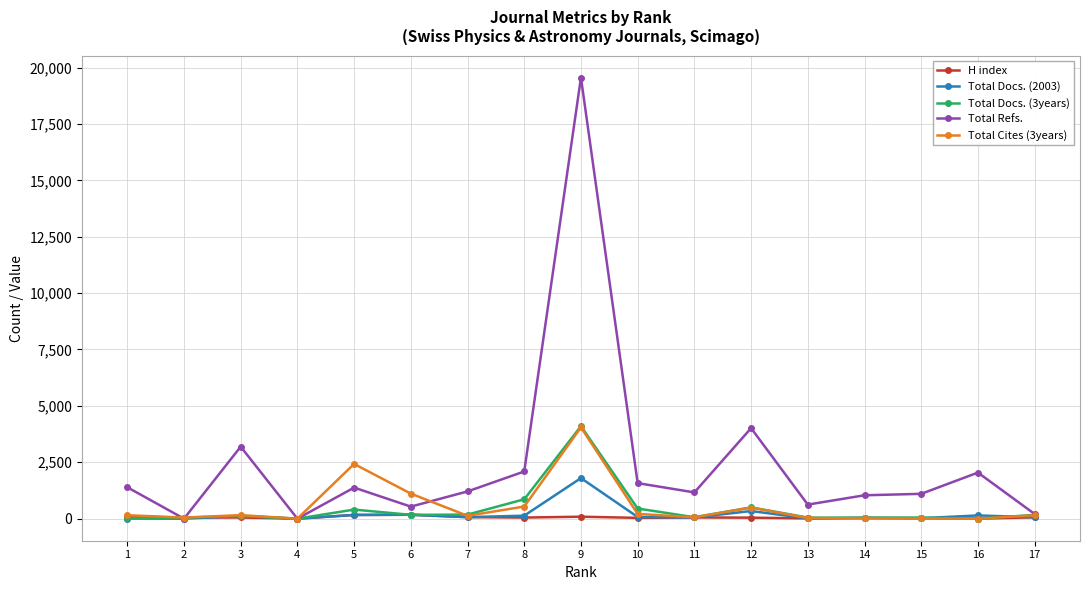

True or false: Total Docs. (3years) has more than 1 interior local peaks.

True